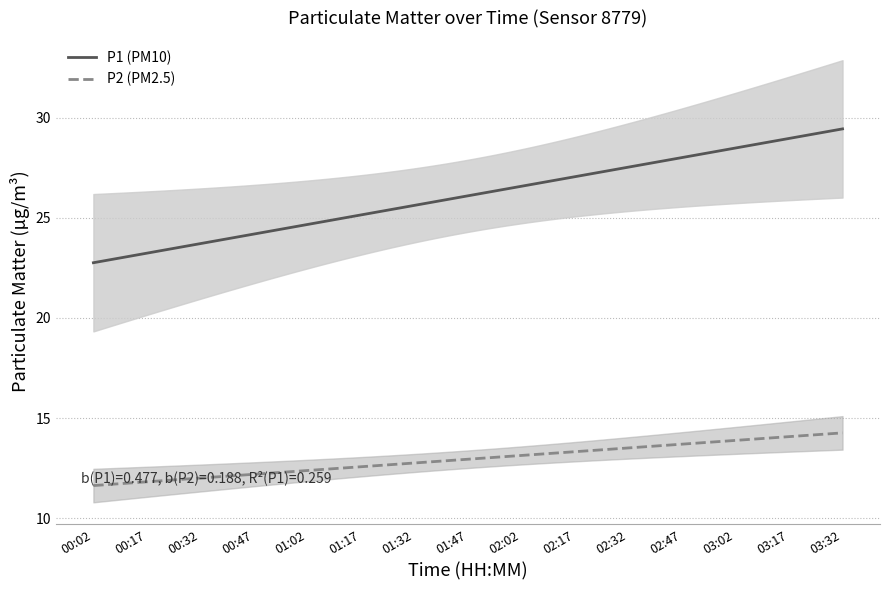

Rank the series by their maximum value, from lowest to highest.

P2, P1